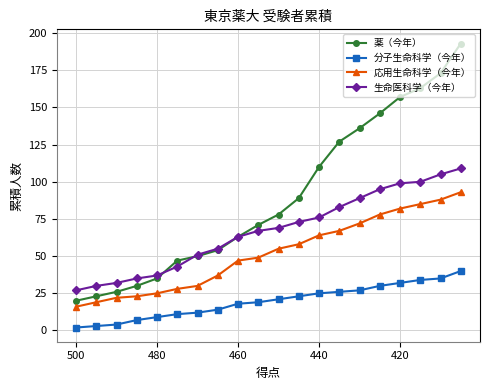

Count the number of data series in this chart.

4